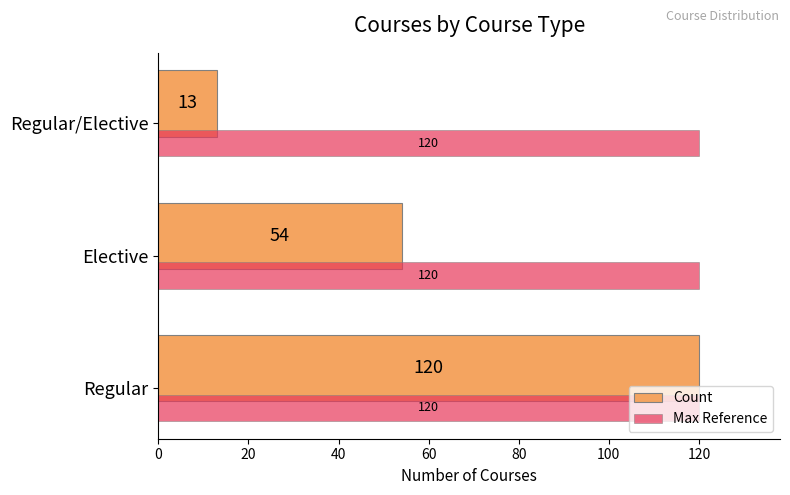

Is it true that Max Reference equals 57 at Elective?

False